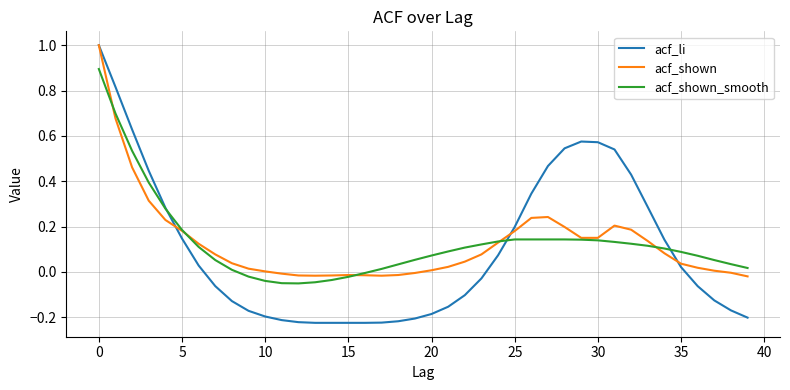

What is the highest value of the acf_shown series?

1.0